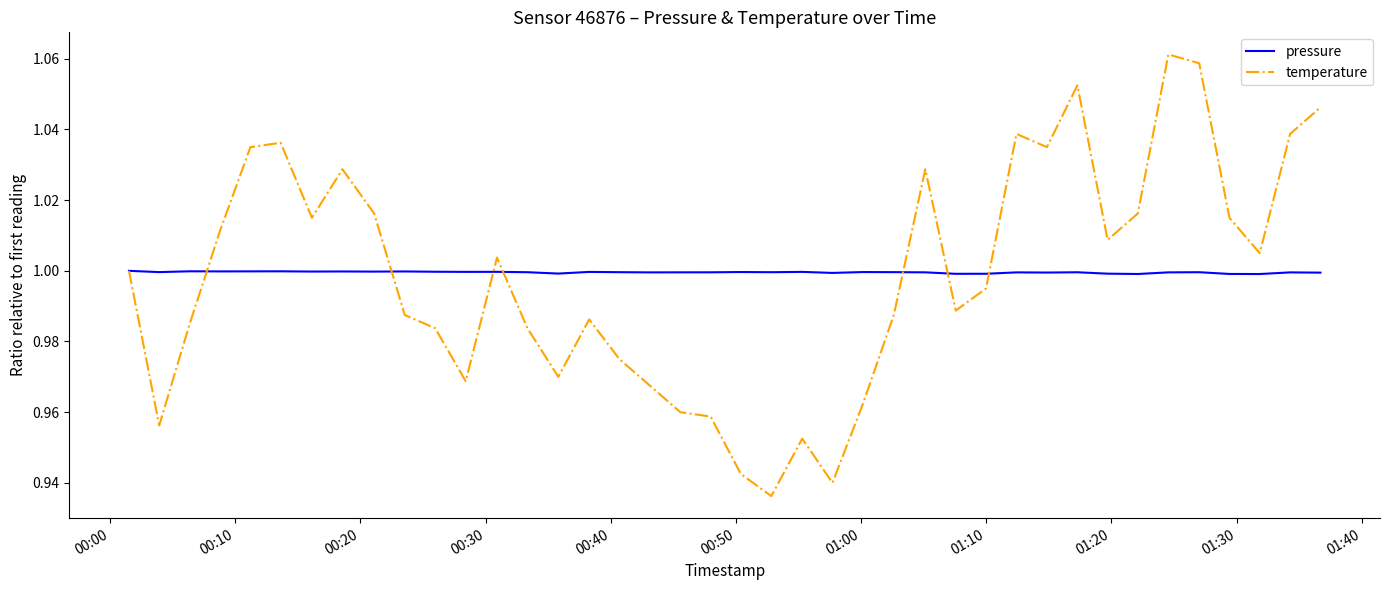

List the series in order of their peak value, lowest first.

pressure, temperature